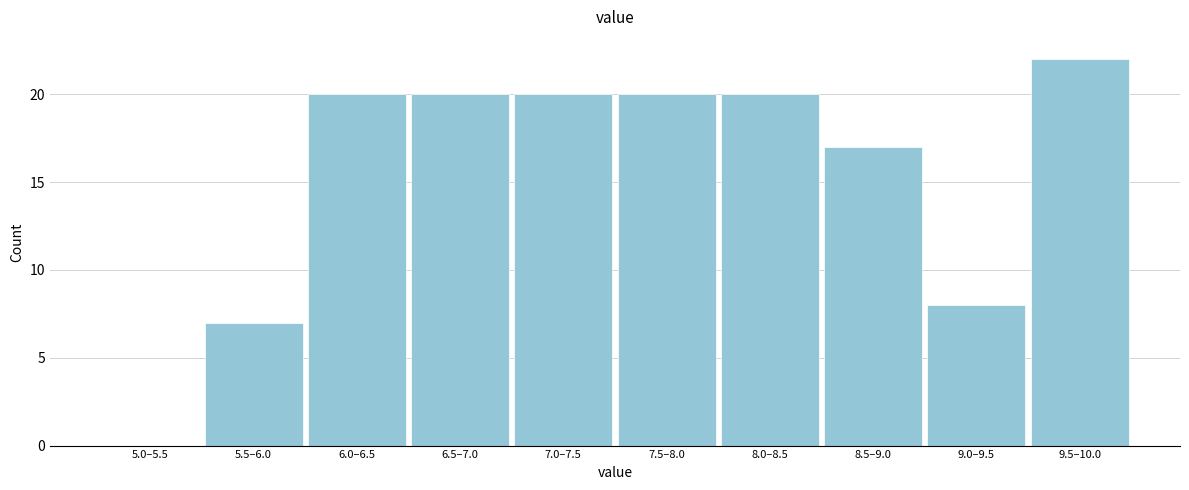

Reading right to left, extract all data points from this chart.

9.5–10.0=22	9.0–9.5=8	8.5–9.0=17	8.0–8.5=20	7.5–8.0=20	7.0–7.5=20	6.5–7.0=20	6.0–6.5=20	5.5–6.0=7	5.0–5.5=0